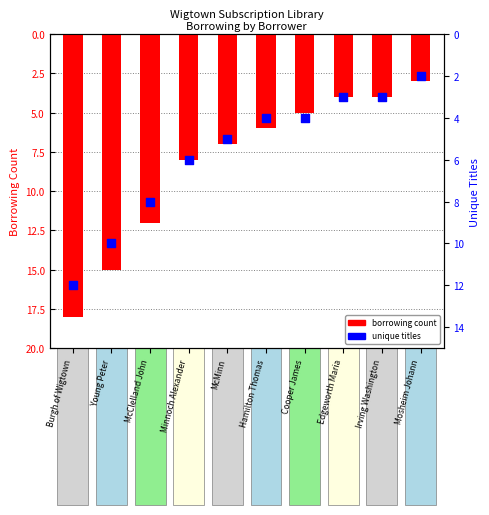

Which series has the largest Y range (max minus min)?

borrowing count